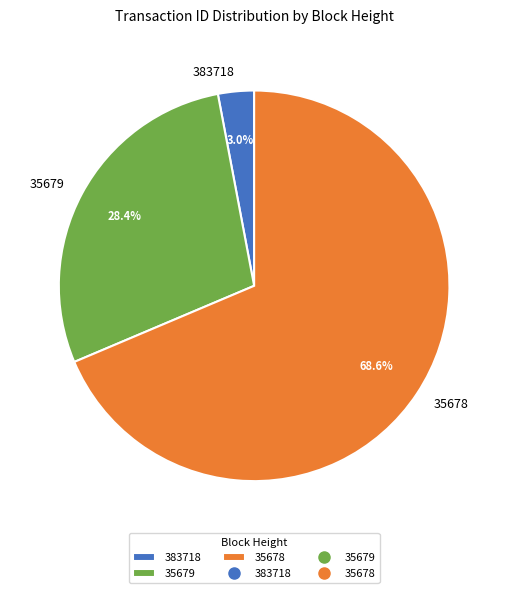

Combined, do 35679 and 383718 account for over 50%?

No